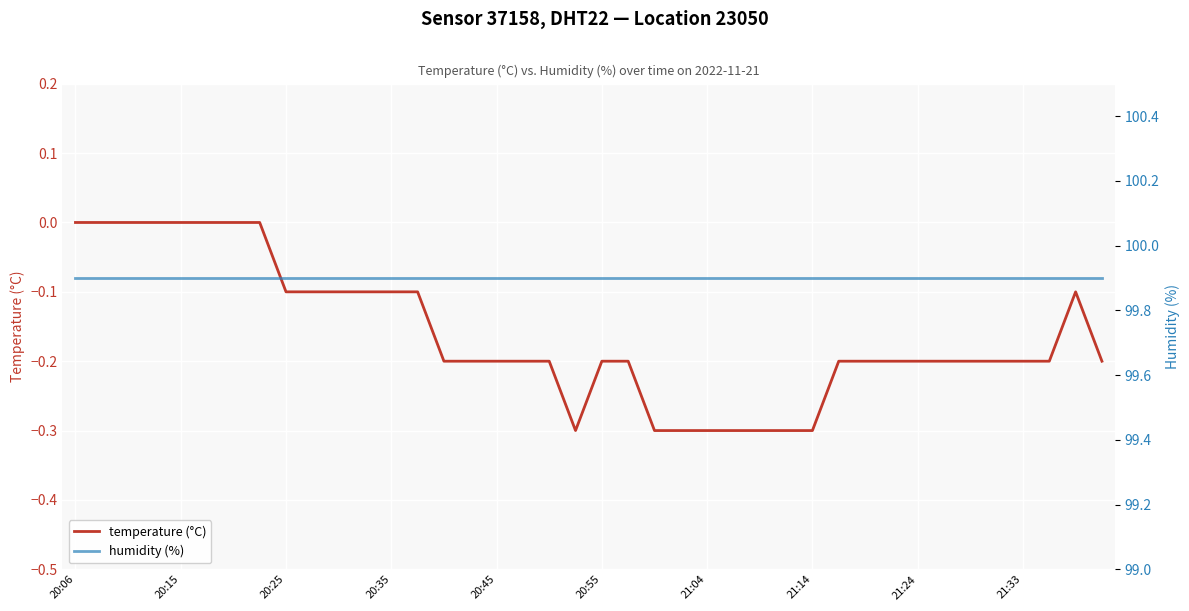

The value of humidity (%) at 26 is 99.9. True or false?

True